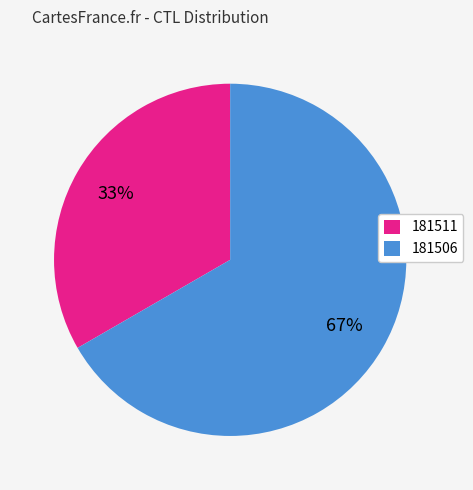

To the nearest percent, what is the combined percentage of 181511 and 181506?

100%